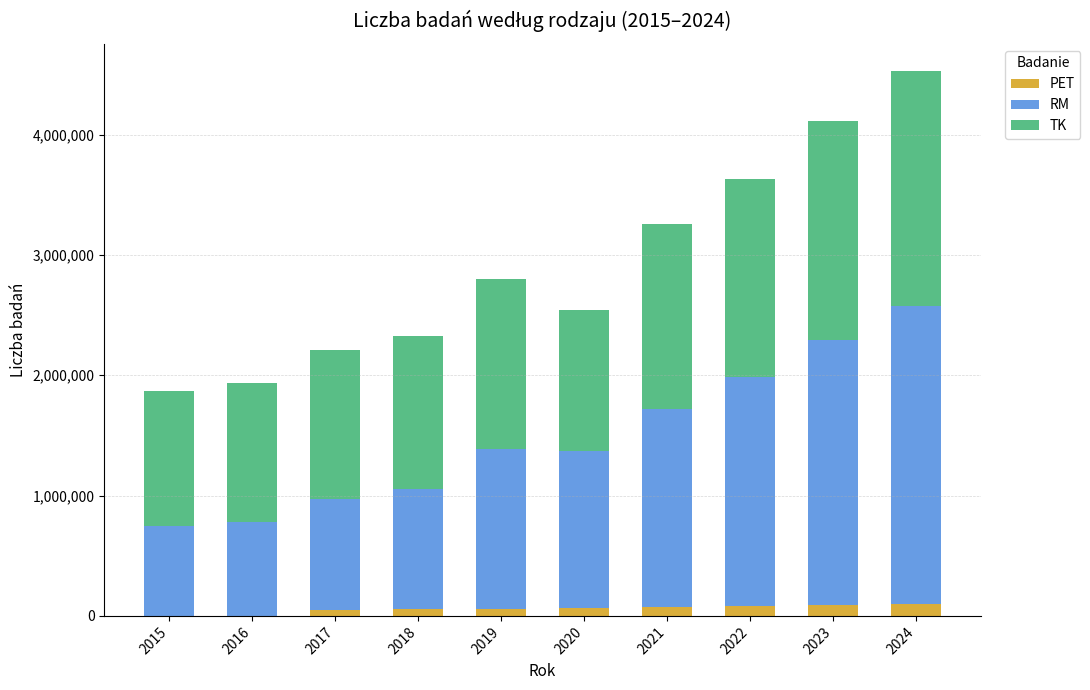

What is the highest value of the PET series?

96115